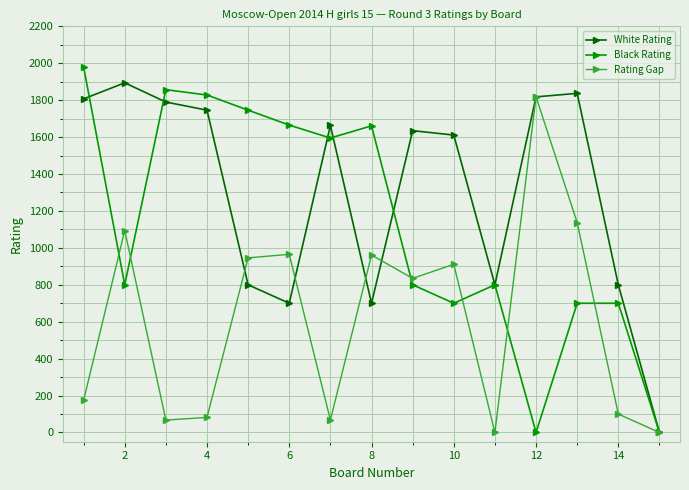

Count the number of categories in the chart.

15